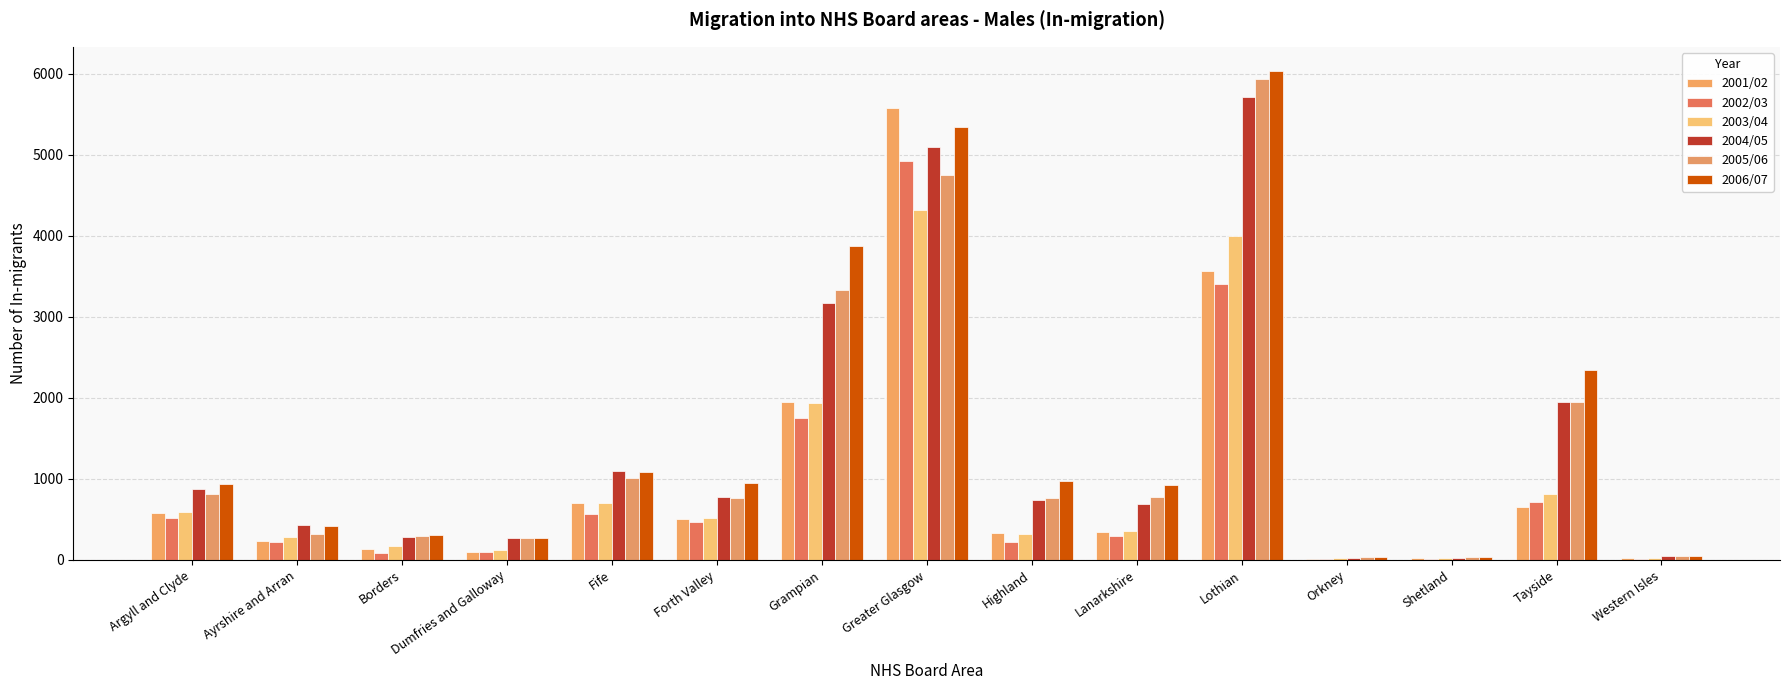

Are the bars grouped side by side (vs. stacked)?

Yes